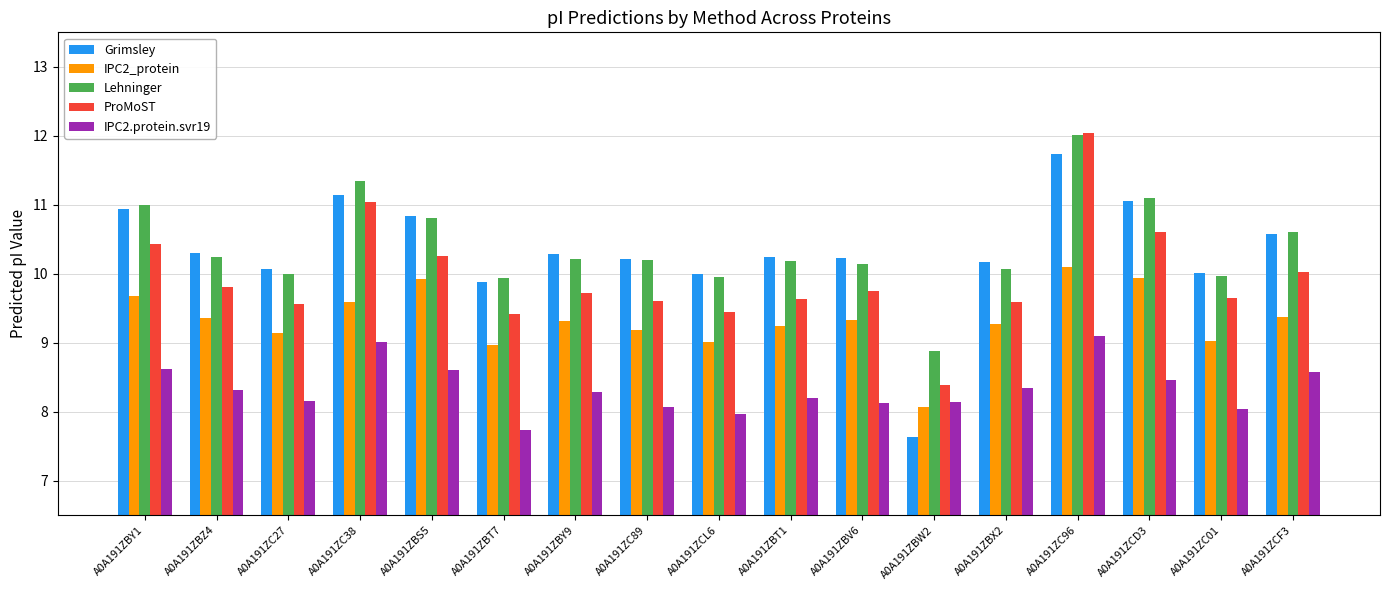

What is the value of the Grimsley bar at the 17th from the left?

10.6